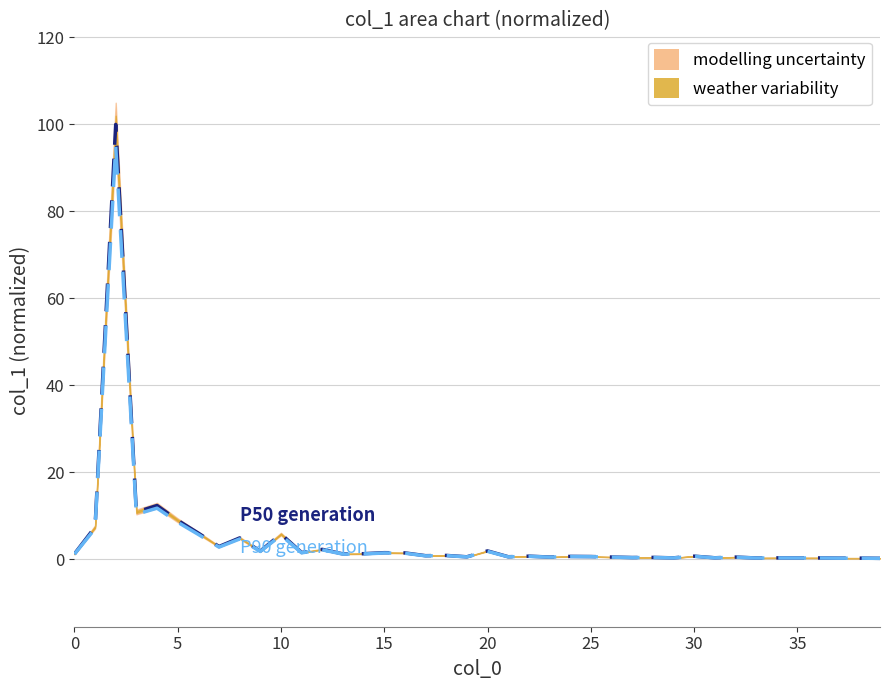

Count the number of categories in the chart.

40